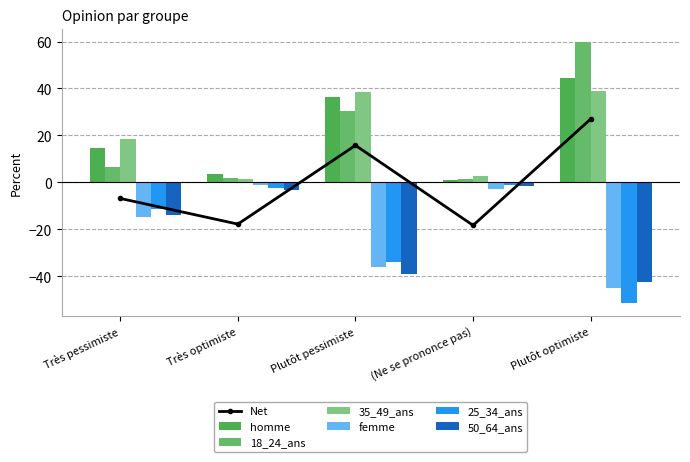

Is the value of 50_64_ans at Plutôt pessimiste greater than the value of 35_49_ans at Très optimiste?

No